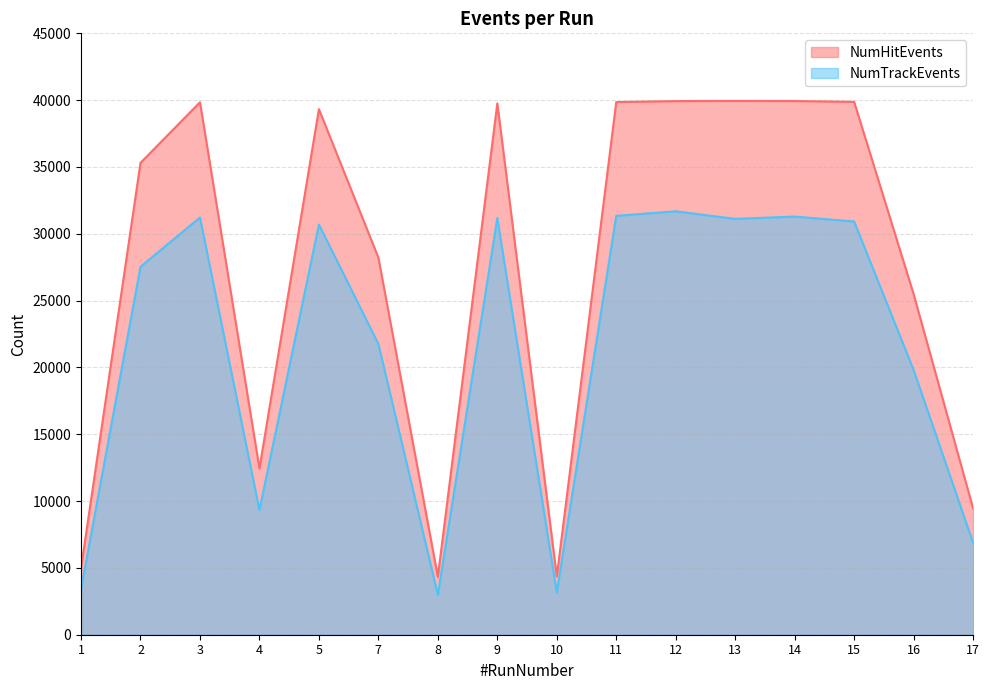

True or false: NumTrackEvents and NumHitEvents intersect in this chart.

False